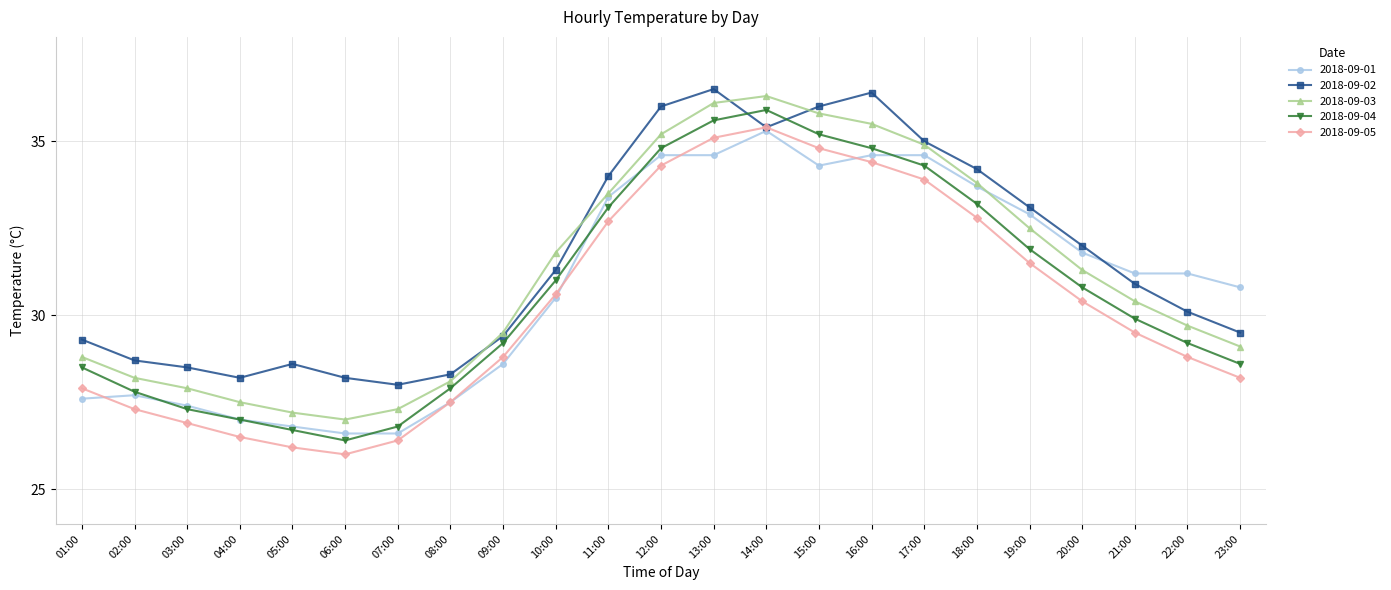

What is the spread (max minus min) of values at 03:00?

1.6